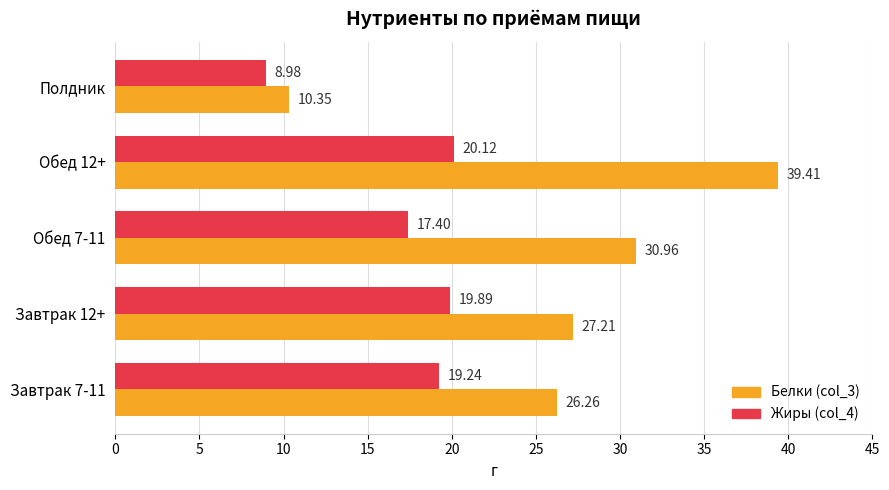

What is the difference between the second highest and second lowest values in the Белки (col_3) series?

4.7